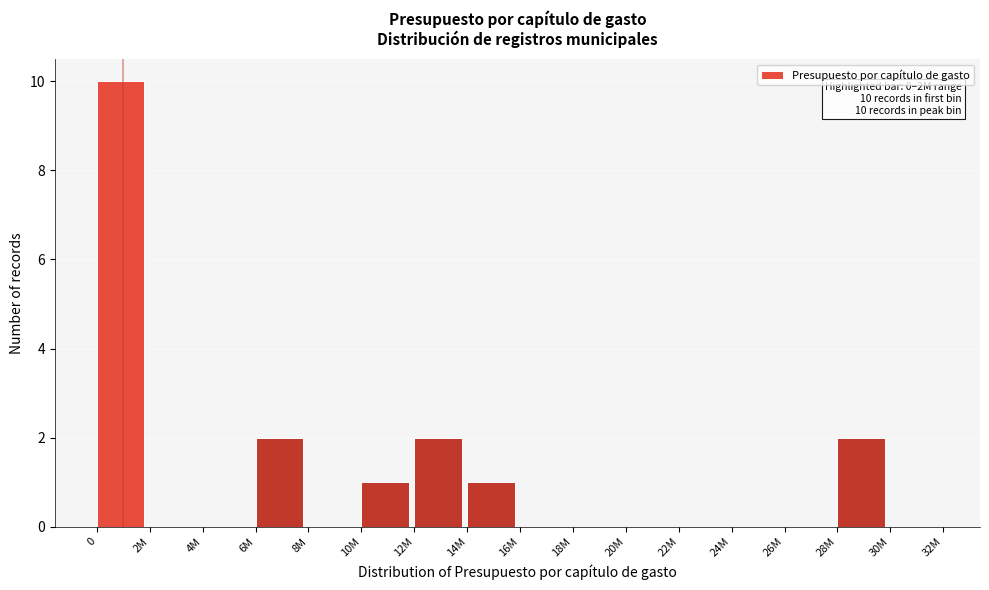

Reading left to right, extract all data points from this chart.

0=10	2M=0	4M=0	6M=2	8M=0	10M=1	12M=2	14M=1	16M=0	18M=0	20M=0	22M=0	24M=0	26M=0	28M=2	30M=0